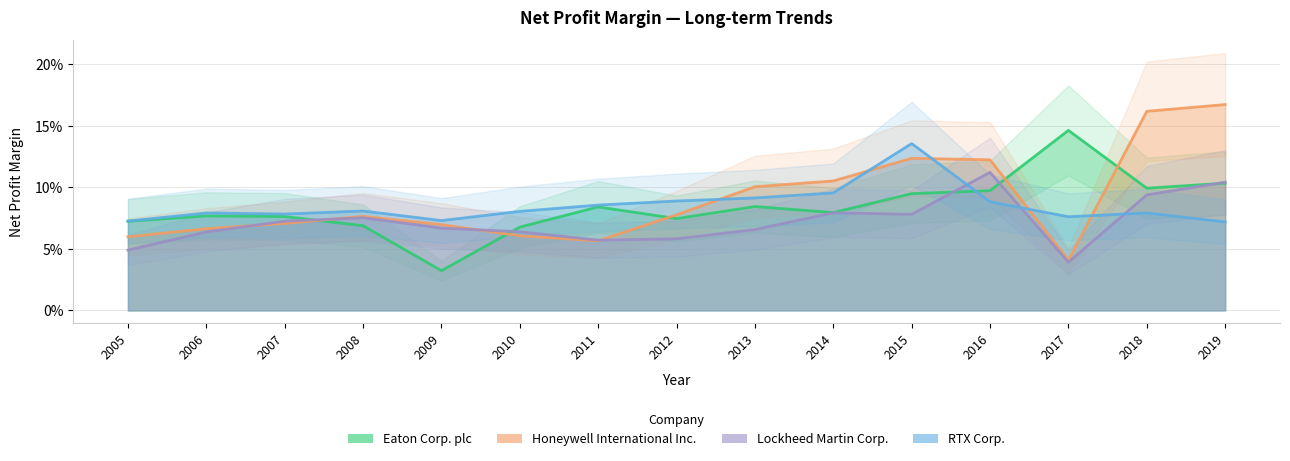

Reading left to right, extract all data points from this chart.

Eaton Corp. plc: 0.1	0.1	0.1	0.1	0.0	0.1	0.1	0.1	0.1	0.1	0.1	0.1	0.1	0.1	0.1
Honeywell International Inc.: 0.1	0.1	0.1	0.1	0.1	0.1	0.1	0.1	0.1	0.1	0.1	0.1	0.0	0.2	0.2
Lockheed Martin Corp.: 0.0	0.1	0.1	0.1	0.1	0.1	0.1	0.1	0.1	0.1	0.1	0.1	0.0	0.1	0.1
RTX Corp.: 0.1	0.1	0.1	0.1	0.1	0.1	0.1	0.1	0.1	0.1	0.1	0.1	0.1	0.1	0.1